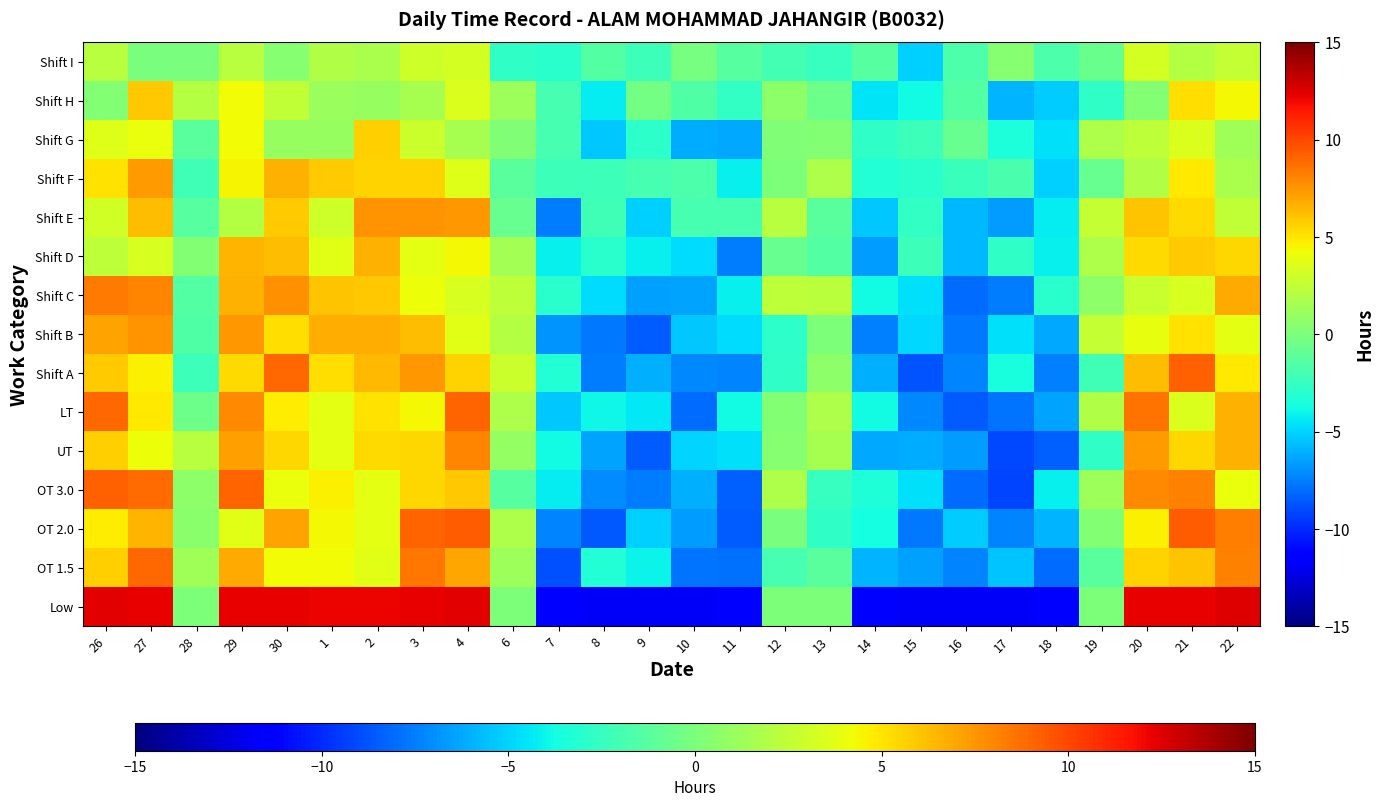

How many series are shown in this chart?

15